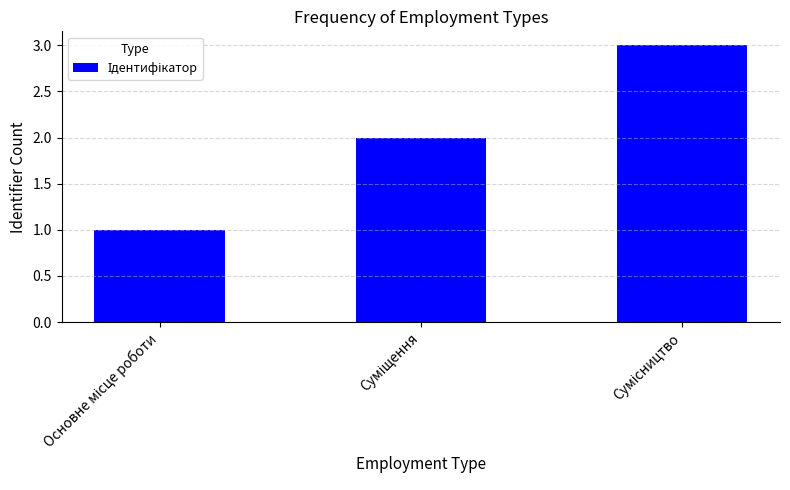

What is the greatest value displayed?

3